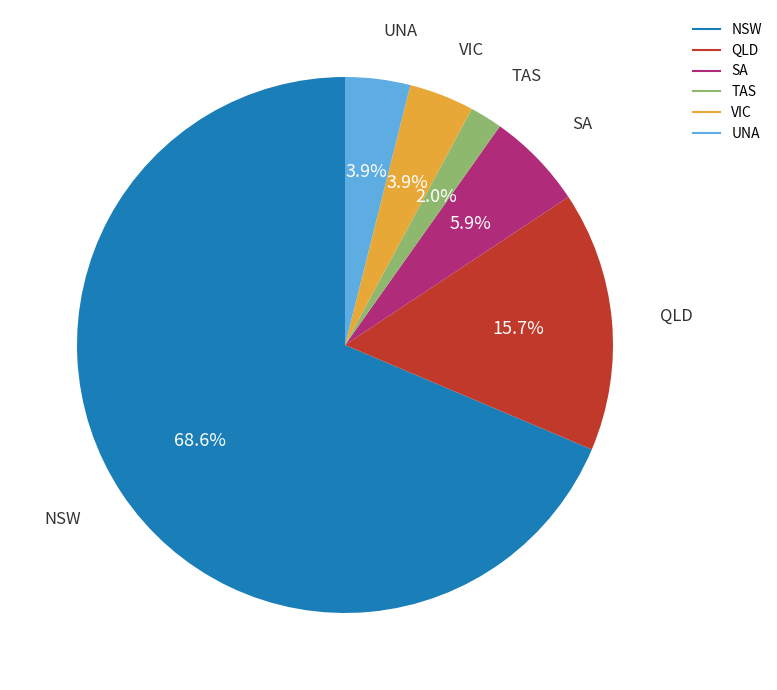

To the nearest percent, what is the difference between the TAS and QLD slice percentages?

14%